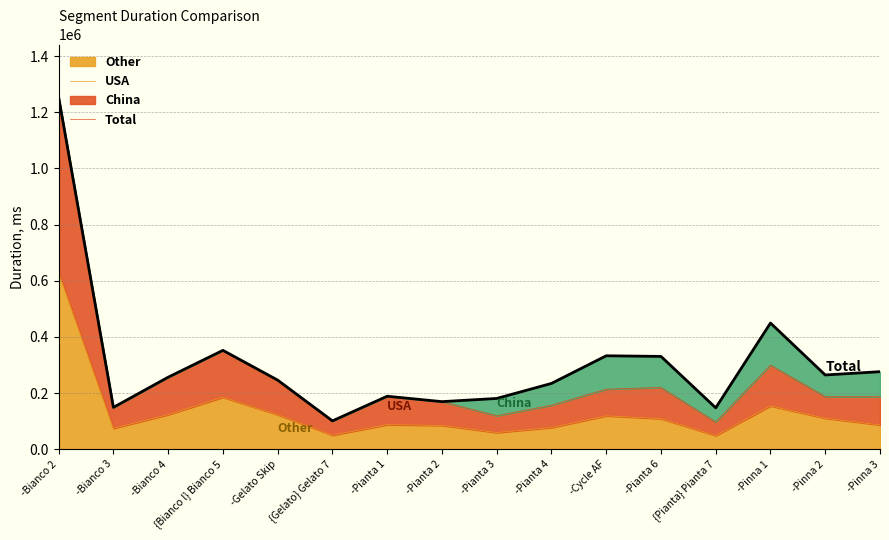

Where is the first local maximum?

{Bianco l} Bianco 5